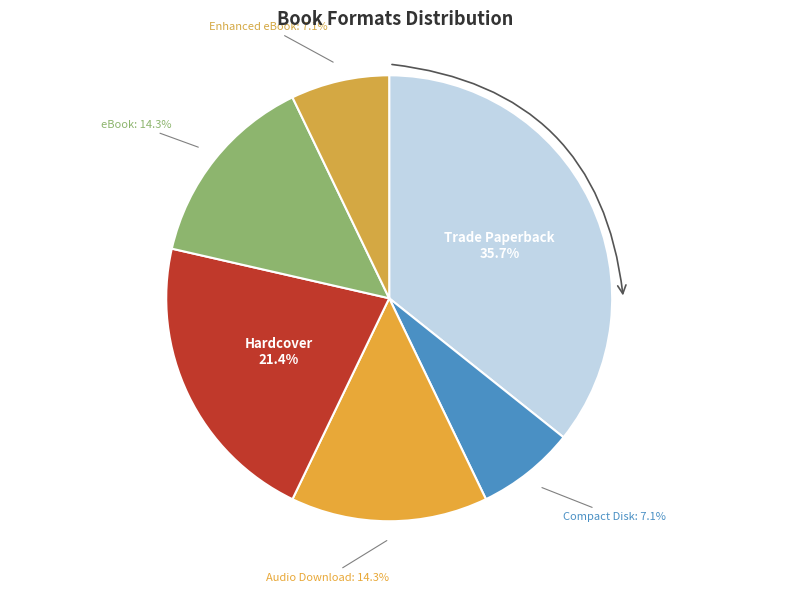

What is the largest slice in the pie chart?

Trade Paperback